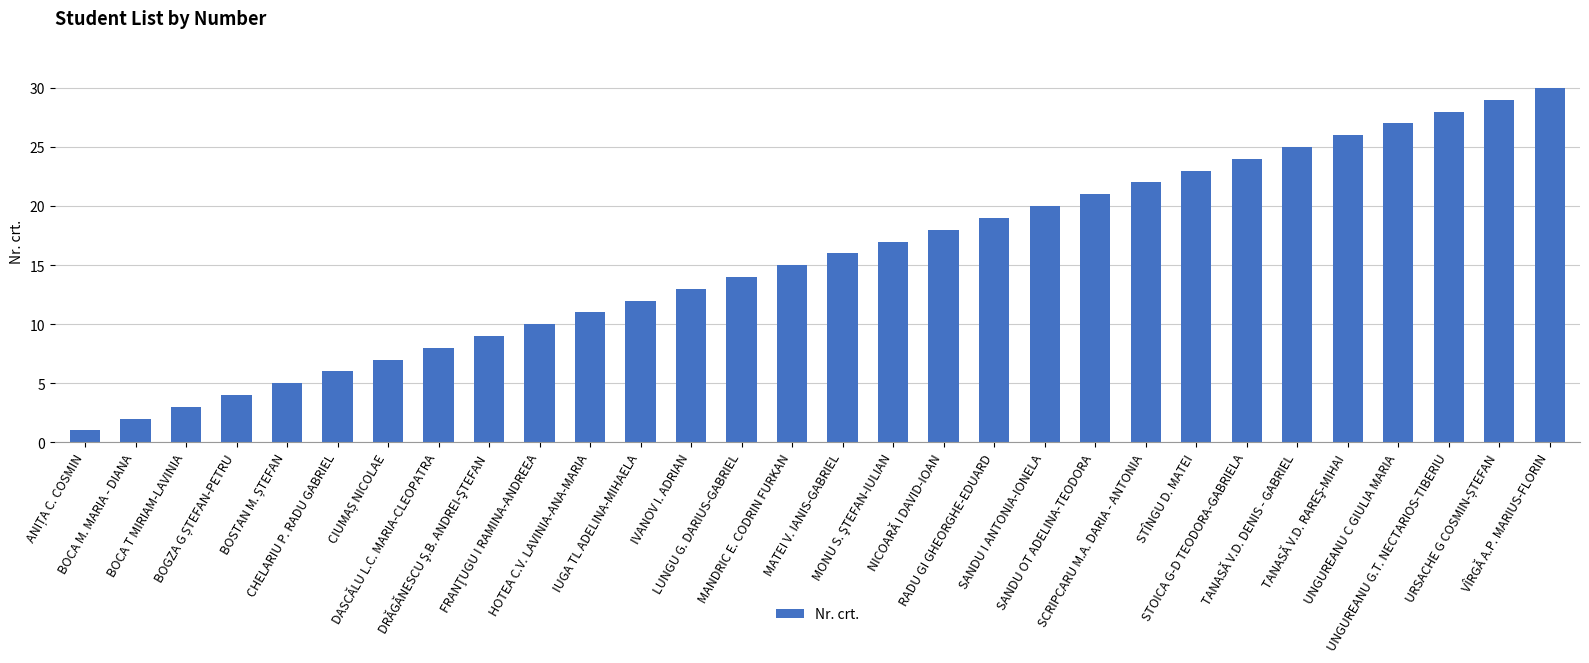

What is the difference between the maximum and minimum values?

29